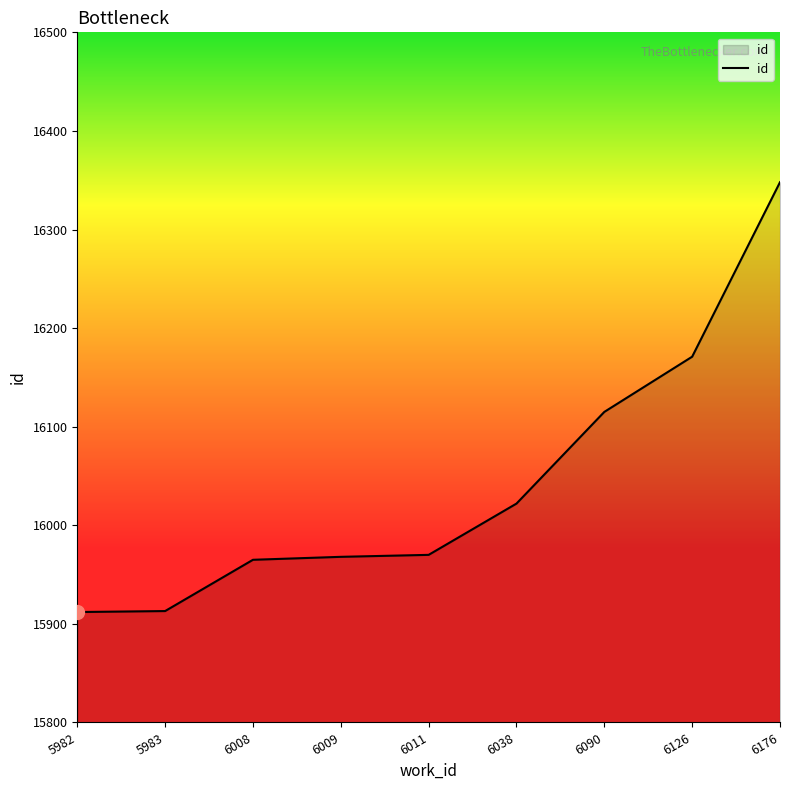

How many categories are shown in the chart?

9